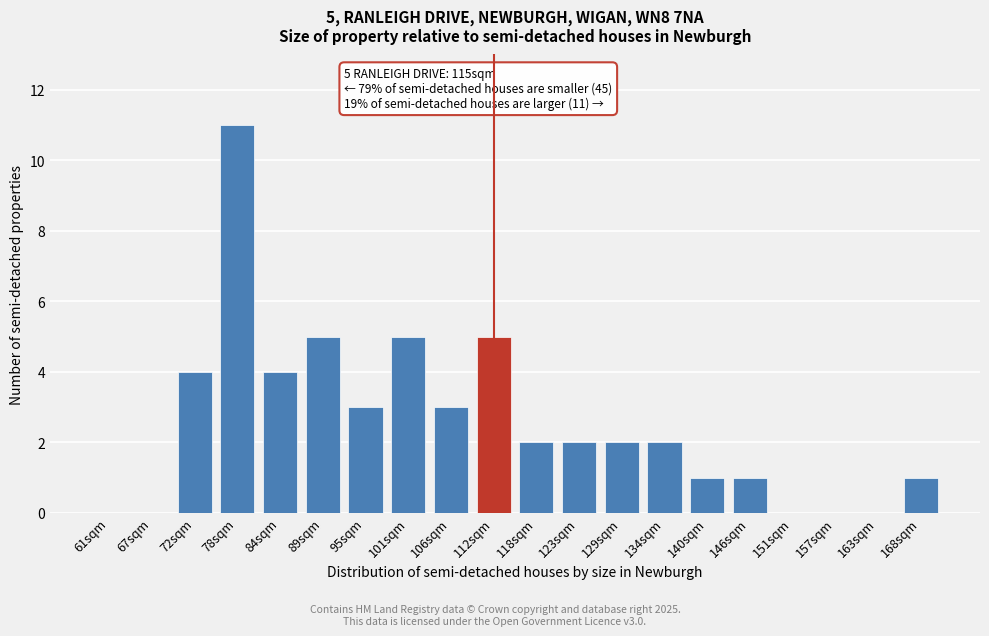

Reading left to right, extract all data points from this chart.

61sqm=0	67sqm=0	72sqm=4	78sqm=11	84sqm=4	89sqm=5	95sqm=3	101sqm=5	106sqm=3	112sqm=5	118sqm=2	123sqm=2	129sqm=2	134sqm=2	140sqm=1	146sqm=1	151sqm=0	157sqm=0	163sqm=0	168sqm=1